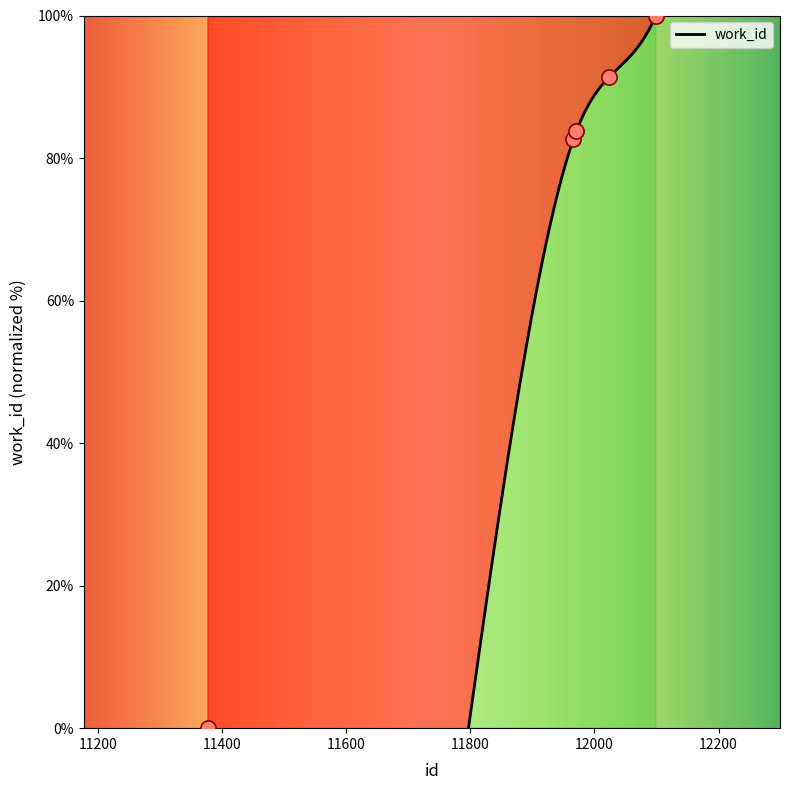

Which has a higher value, 11971 or 12023?

12023